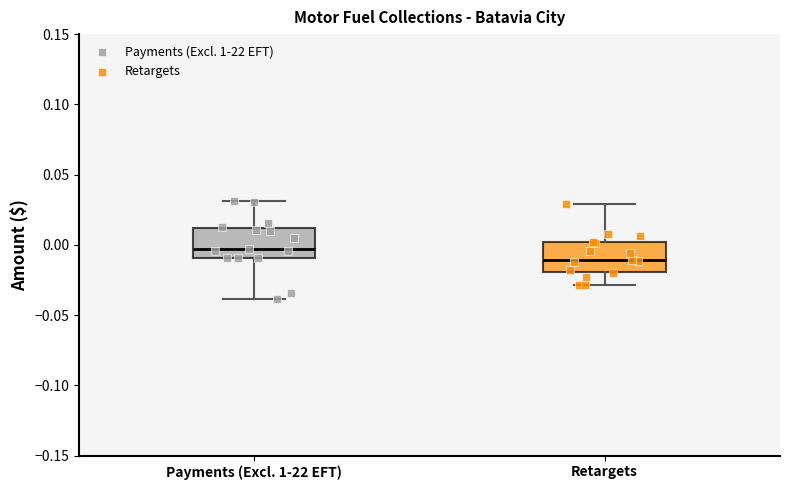

Which box's median line is the highest?

Payments (Excl. 1-22 EFT)